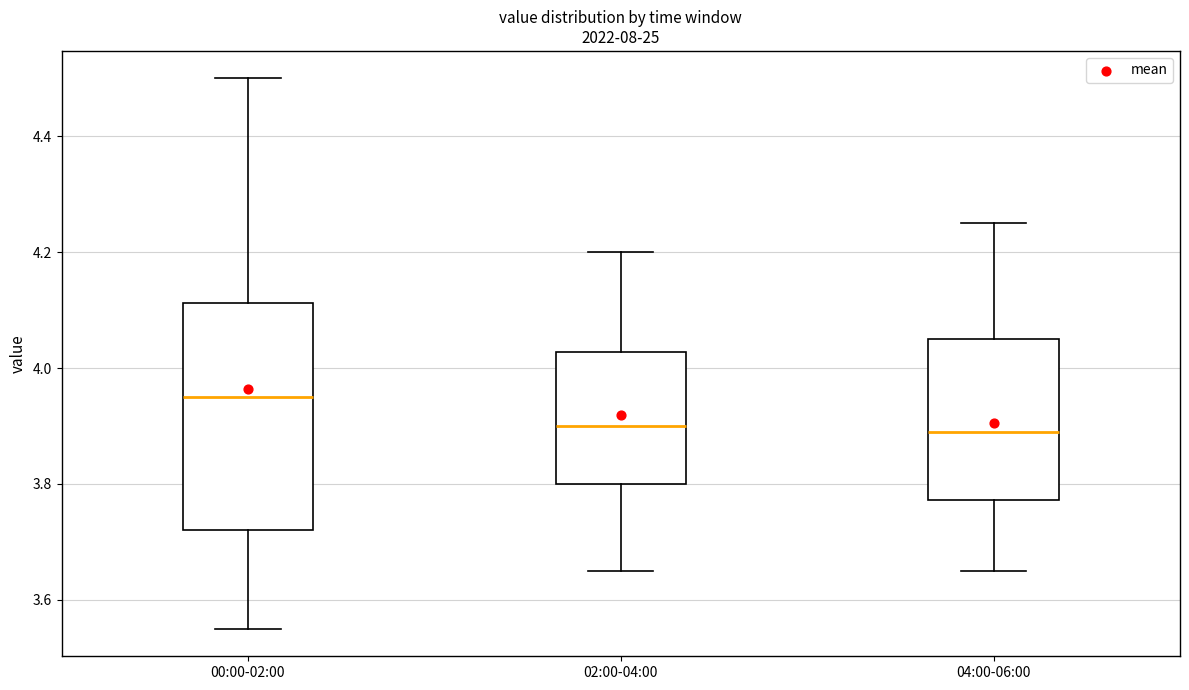

Where is the upper edge of the box for 00:00-02:00 on the y-axis? The values are not printed on the chart, so give them approximately, as read against the axis.

4.12